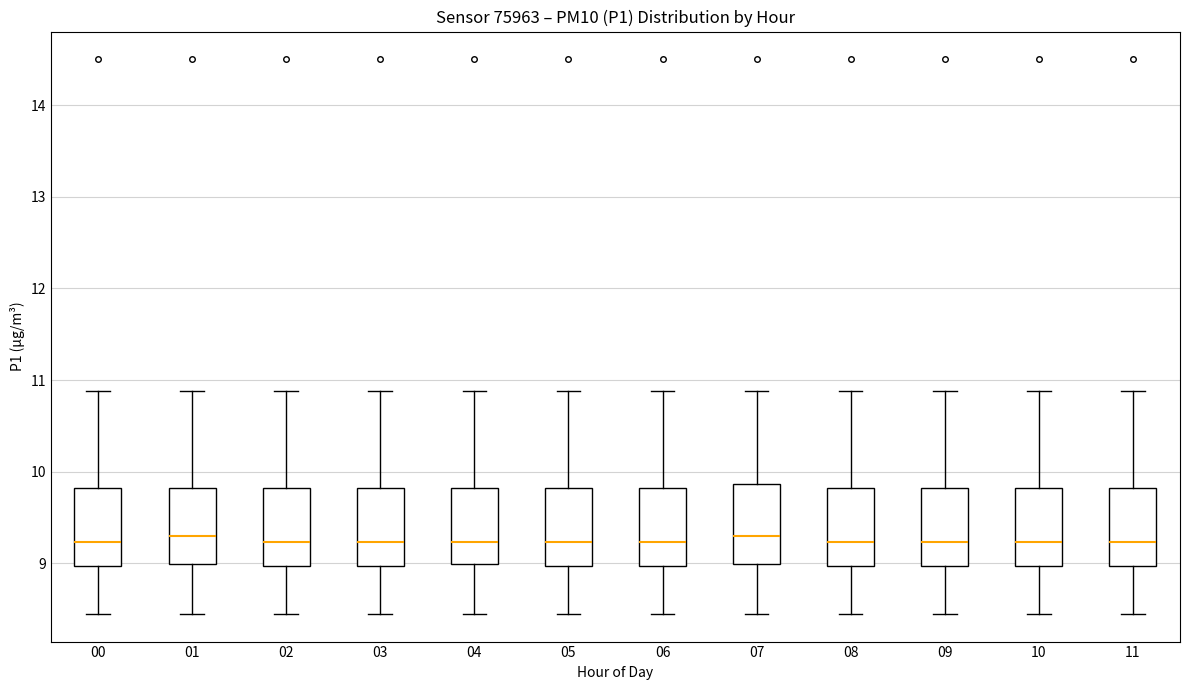

Where is the lower edge of the box at x = 08 on the y-axis? The values are not printed on the chart, so give them approximately, as read against the axis.

9.0